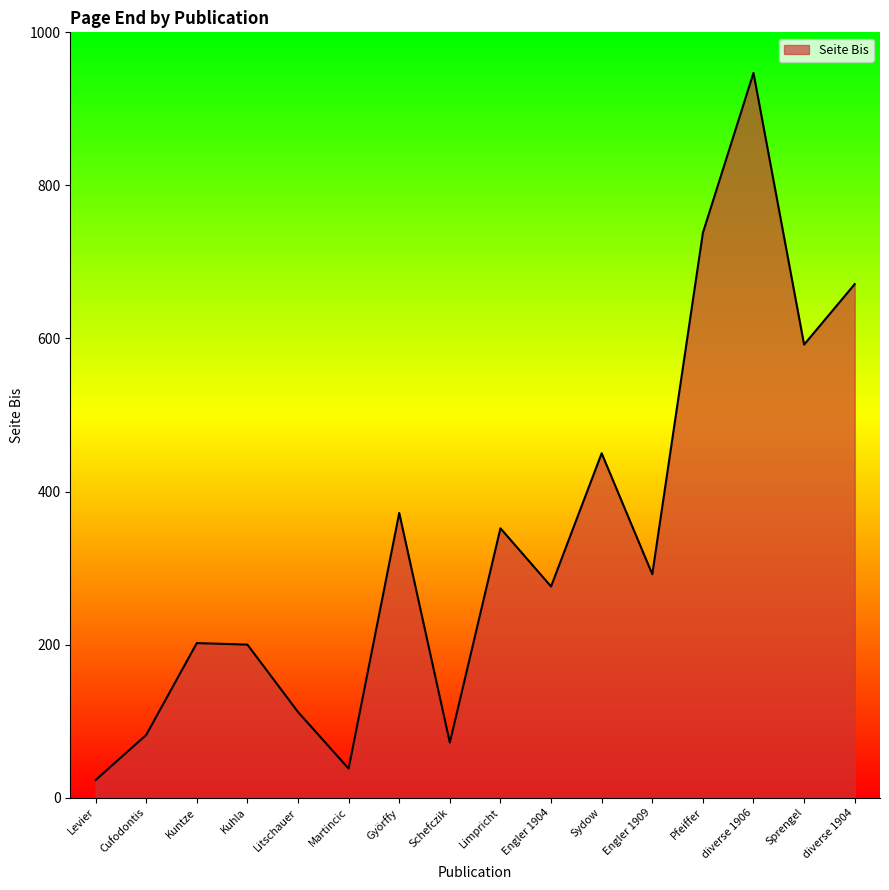

What position from the left is Kuhla?

4